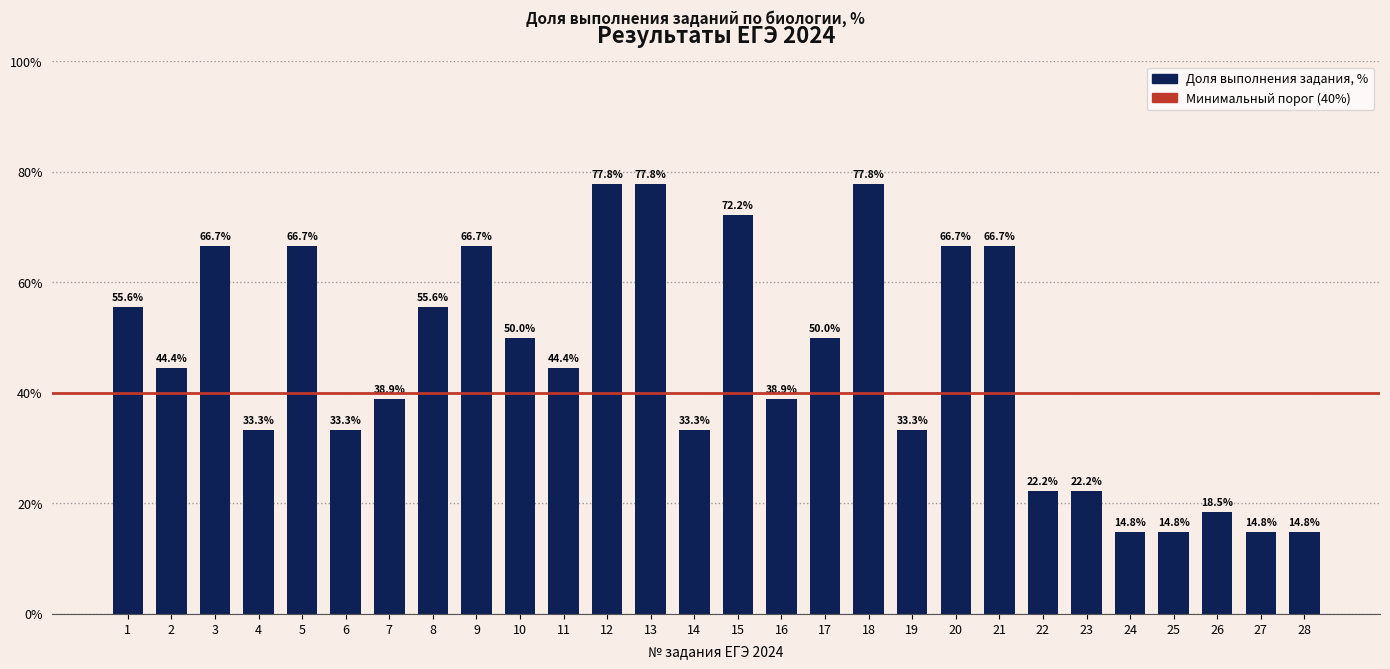

What value does the data have at 18?

77.8